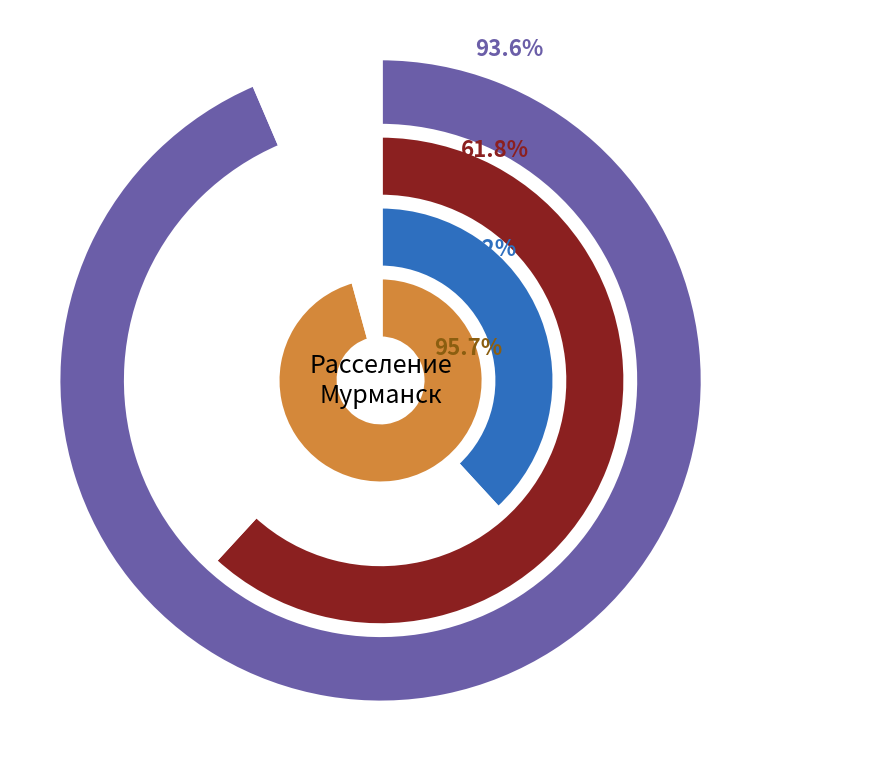

Which slice is the smallest?

МКД 2